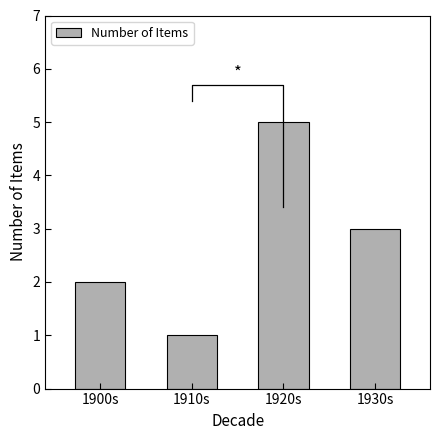

What is the value of the 4th bar from the left?

3